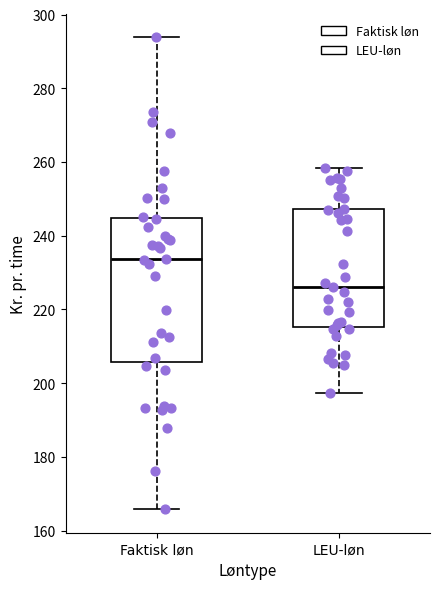

Comparing the boxes themselves (not the whiskers), which one is the tallest?

Faktisk løn